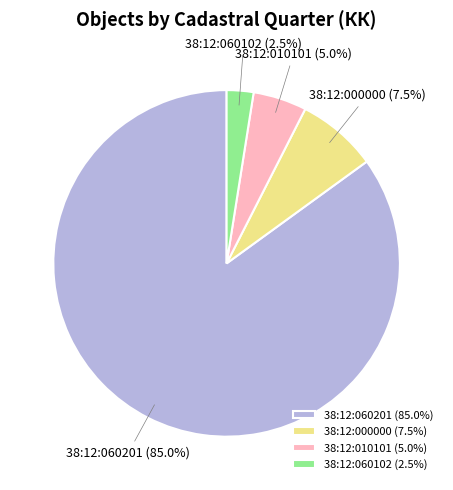

To the nearest percent, what portion does 38:12:010101 represent?

5%